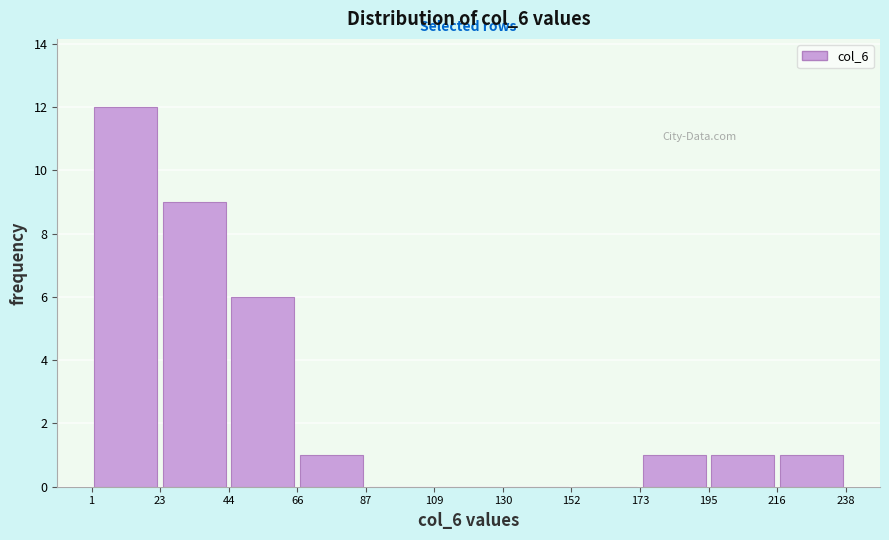

Which range on the x-axis has the tallest bar?

1 to 23